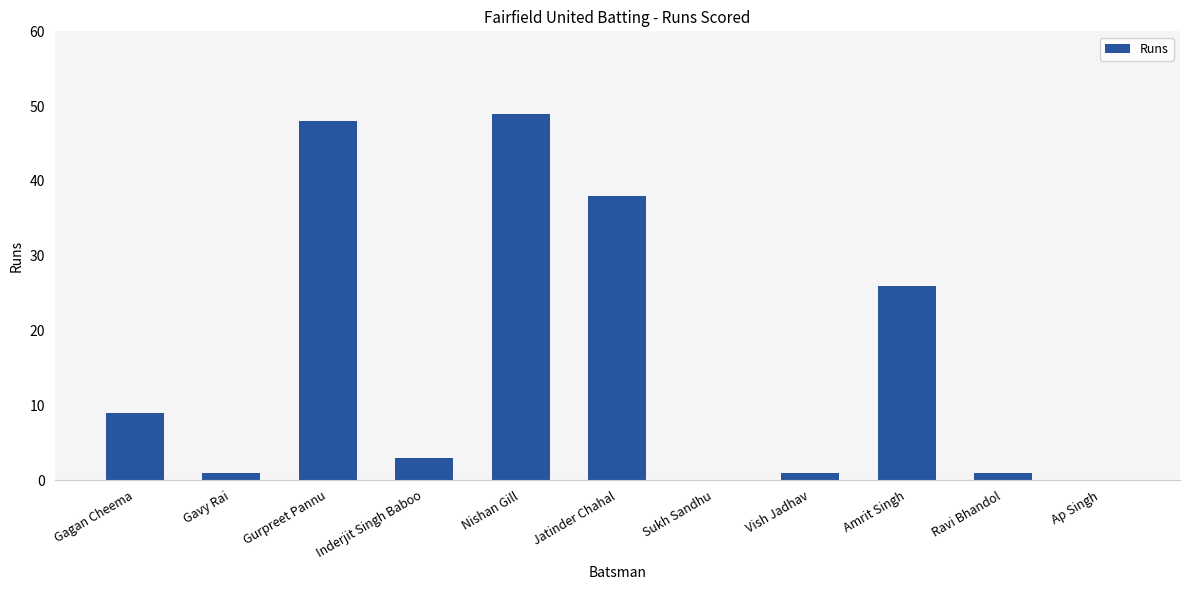

What is the sum of the values at Ravi Bhandol and Ap Singh?

1